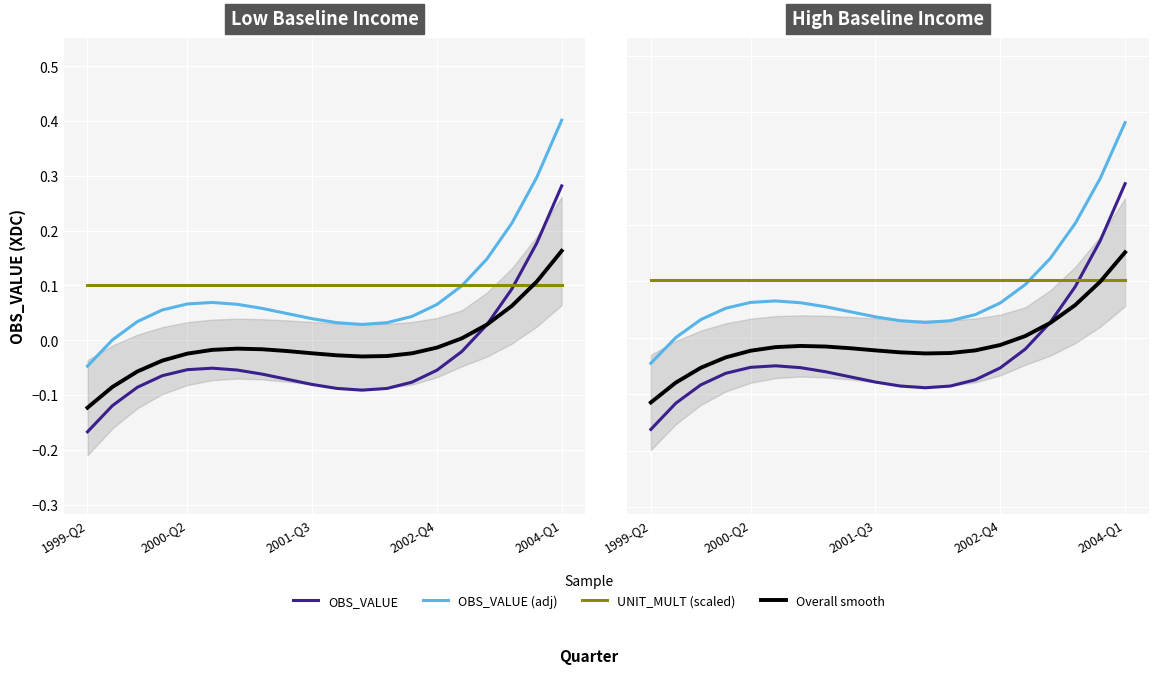

Which series changed the most between 2000-Q2 and 2004-Q1?

OBS_VALUE